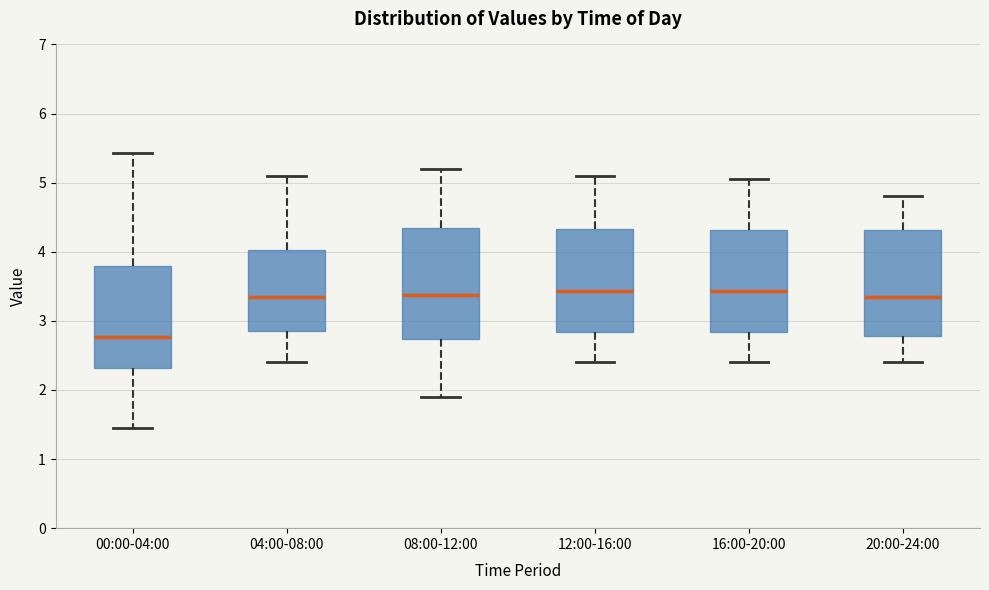

Where does the median line of the box for 04:00-08:00 sit on the y-axis? The values are not printed on the chart, so give them approximately, as read against the axis.

3.4